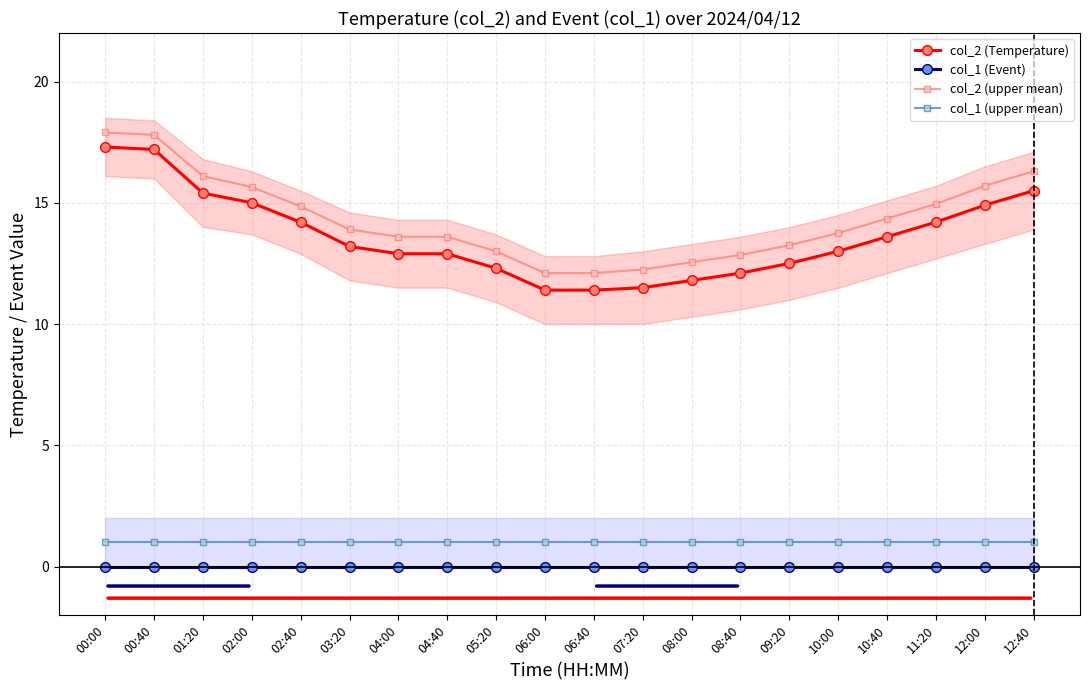

True or false: col_2 (Temperature) and col_1 (Event) cross at least once.

False